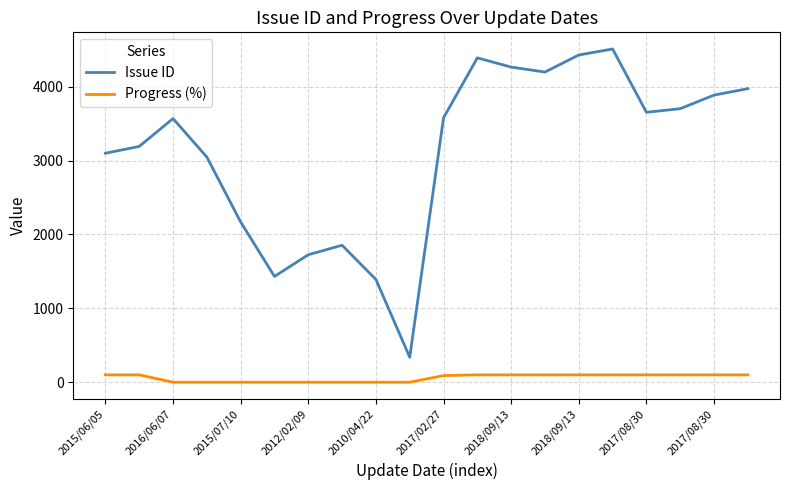

True or false: Progress (%) and Issue ID cross at least once.

False